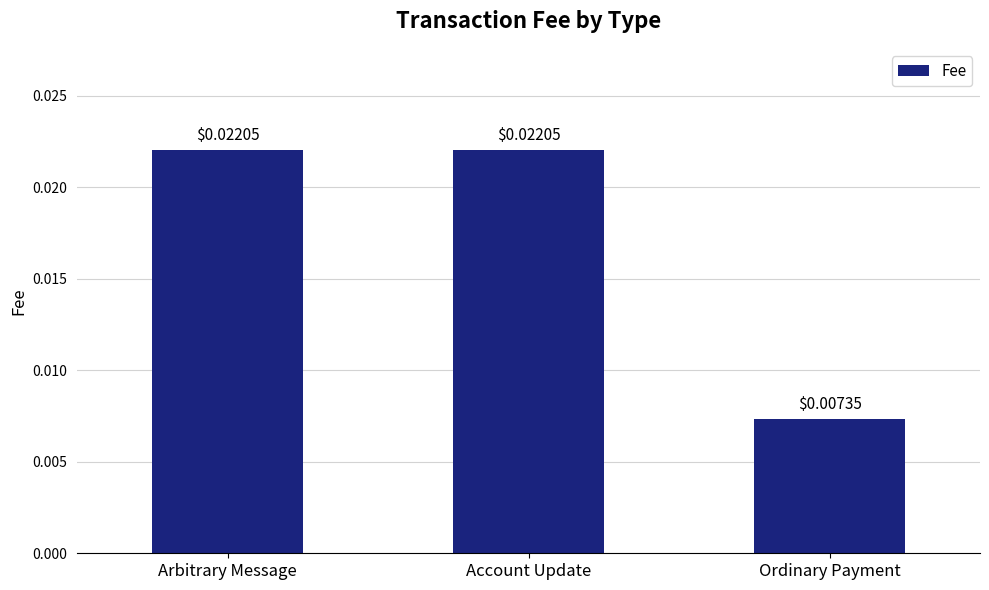

Which has a higher value, Arbitrary Message or Ordinary Payment?

Arbitrary Message